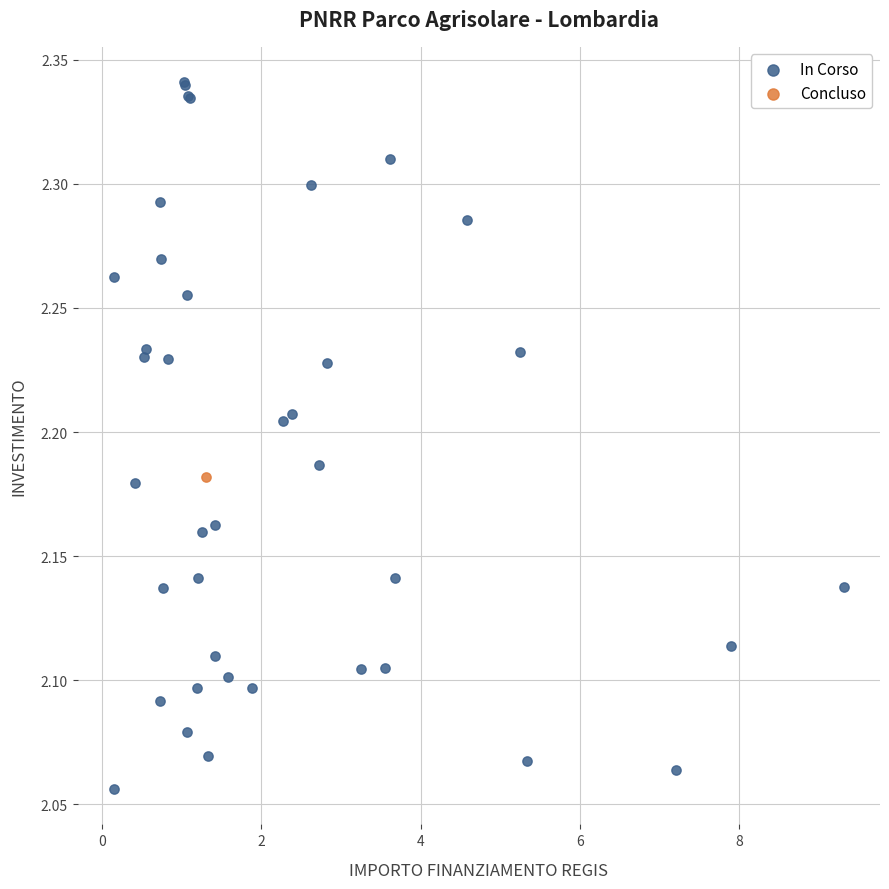

What are all the series names shown in the legend?

In Corso, Concluso